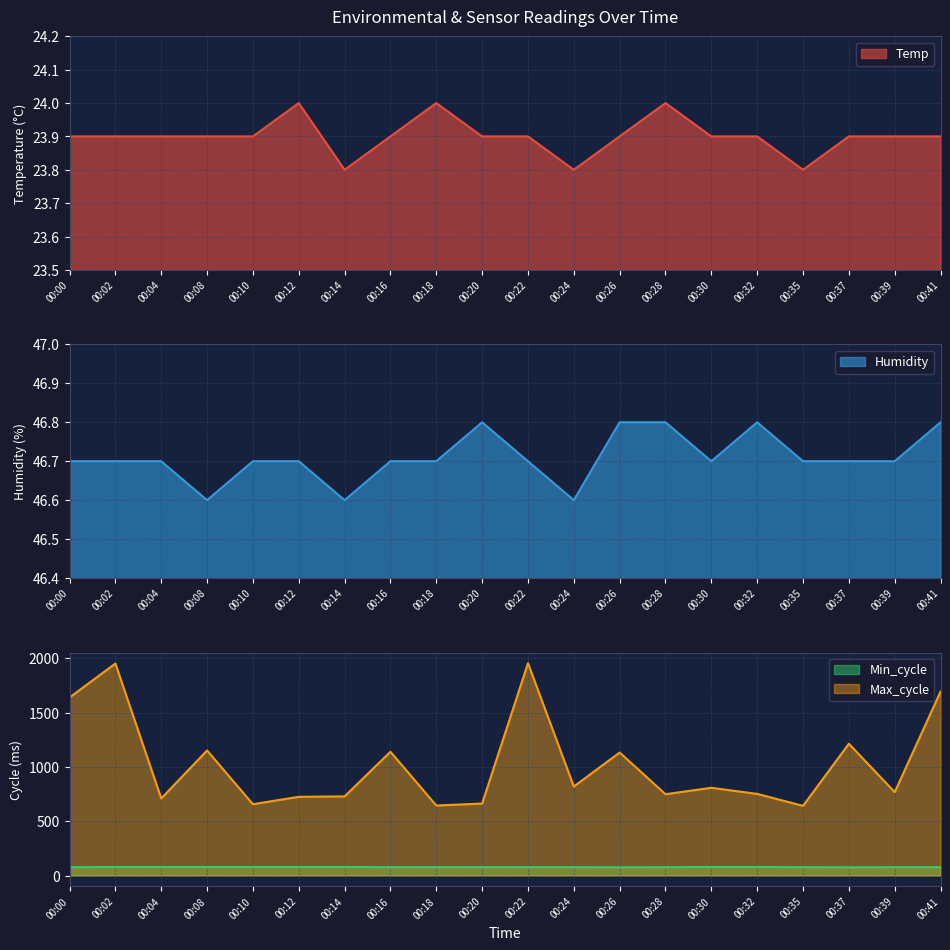

True or false: Humidity and Max_cycle intersect in this chart.

False